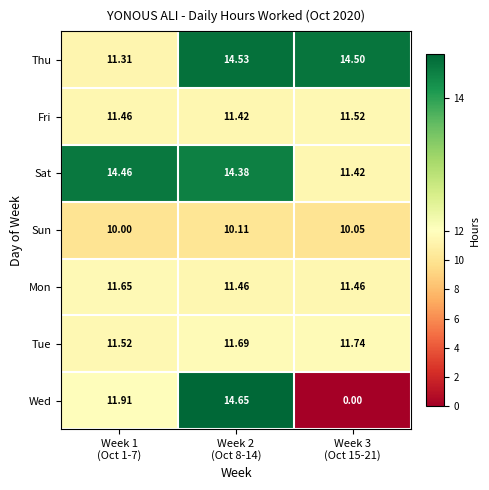

Which series has the largest total across all categories?

Thu